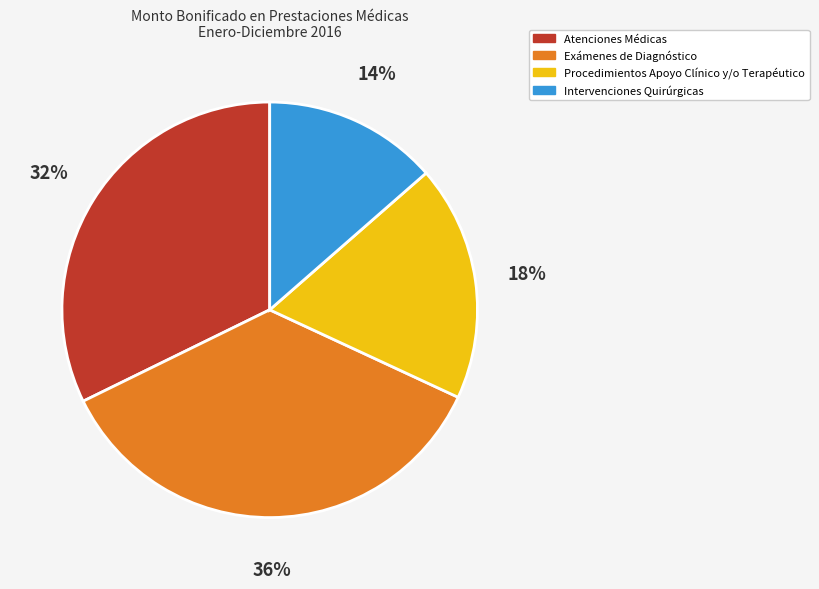

Does any single category account for the majority?

No